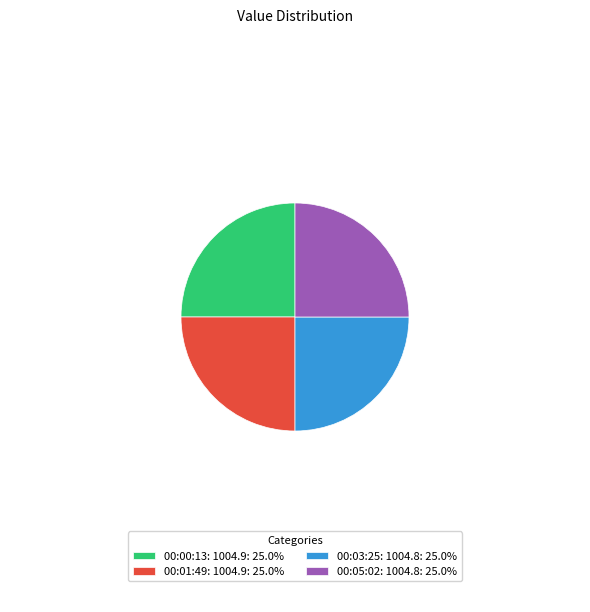

Approximately how many times larger is the value at 00:01:49: 1004.9: 25.0% compared to 00:05:02: 1004.8: 25.0%?

1.0